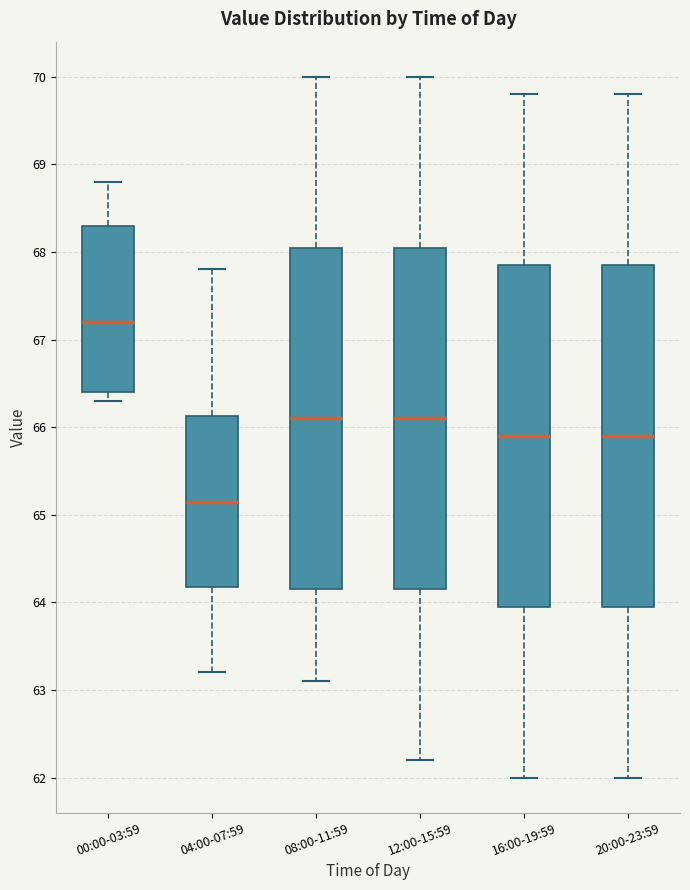

Where does the lower whisker of the box for 04:00-07:59 end on the y-axis? The values are not printed on the chart, so give them approximately, as read against the axis.

63.2